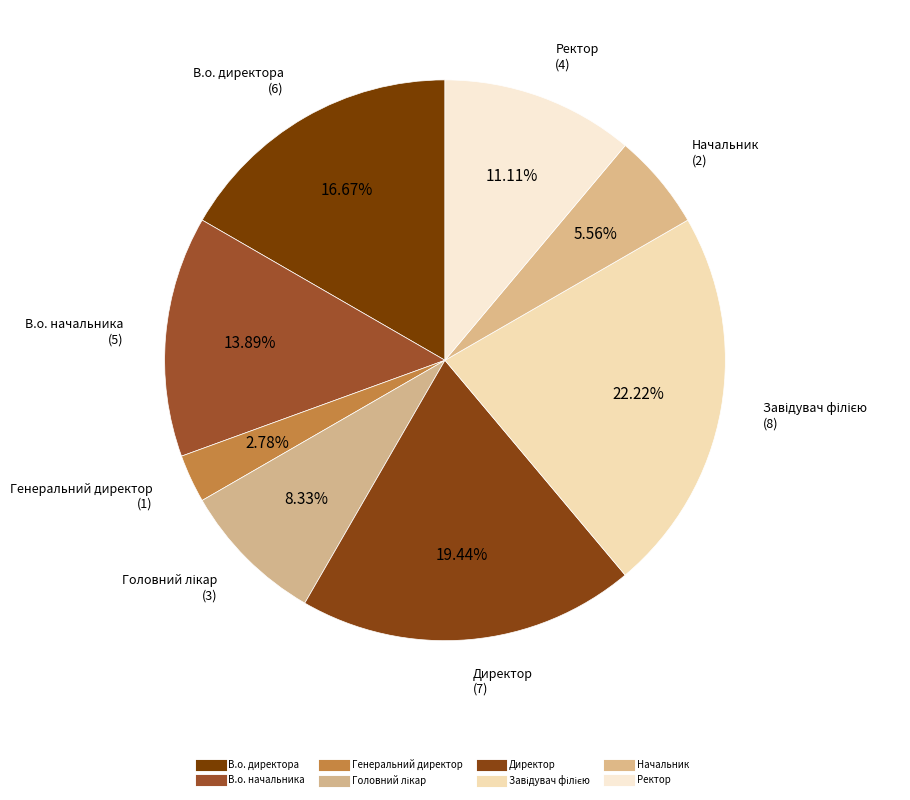

To the nearest percent, what percentage of the pie is В.о. начальника?

14%